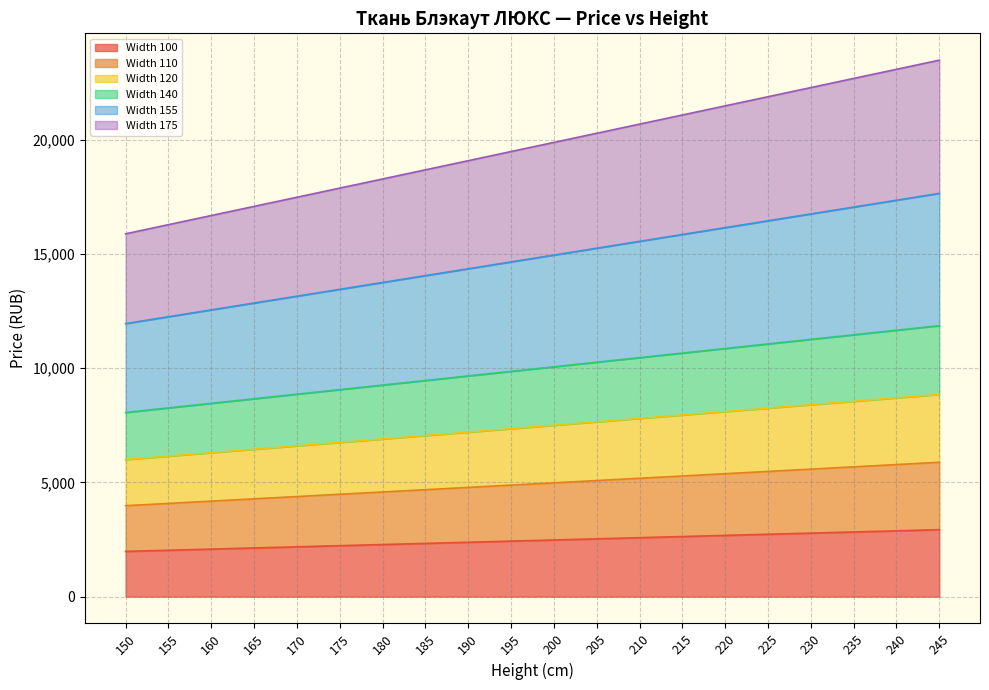

Reading left to right, transcribe all the data shown in this chart.

Width 100: 150=1980	155=2030	160=2080	165=2130	170=2180	175=2230	180=2280	185=2330	190=2380	195=2430	200=2480	205=2530	210=2580	215=2630	220=2680	225=2730	230=2780	235=2830	240=2880	245=2930
Width 110: 150=3980	155=4080	160=4180	165=4280	170=4380	175=4480	180=4580	185=4680	190=4780	195=4880	200=4980	205=5080	210=5180	215=5280	220=5380	225=5480	230=5580	235=5680	240=5780	245=5880
Width 120: 150=6000	155=6150	160=6300	165=6450	170=6600	175=6750	180=6900	185=7050	190=7200	195=7350	200=7500	205=7650	210=7800	215=7950	220=8100	225=8250	230=8400	235=8550	240=8700	245=8850
Width 140: 150=8060	155=8260	160=8460	165=8660	170=8860	175=9060	180=9260	185=9460	190=9660	195=9860	200=10060	205=10260	210=10460	215=10660	220=10860	225=11060	230=11260	235=11460	240=11660	245=11860
Width 155: 150=11950	155=12250	160=12550	165=12850	170=13150	175=13450	180=13750	185=14050	190=14350	195=14650	200=14950	205=15250	210=15550	215=15850	220=16150	225=16450	230=16750	235=17050	240=17350	245=17650
Width 175: 150=15880	155=16280	160=16680	165=17080	170=17480	175=17880	180=18280	185=18680	190=19080	195=19480	200=19880	205=20280	210=20680	215=21080	220=21480	225=21880	230=22280	235=22680	240=23080	245=23480